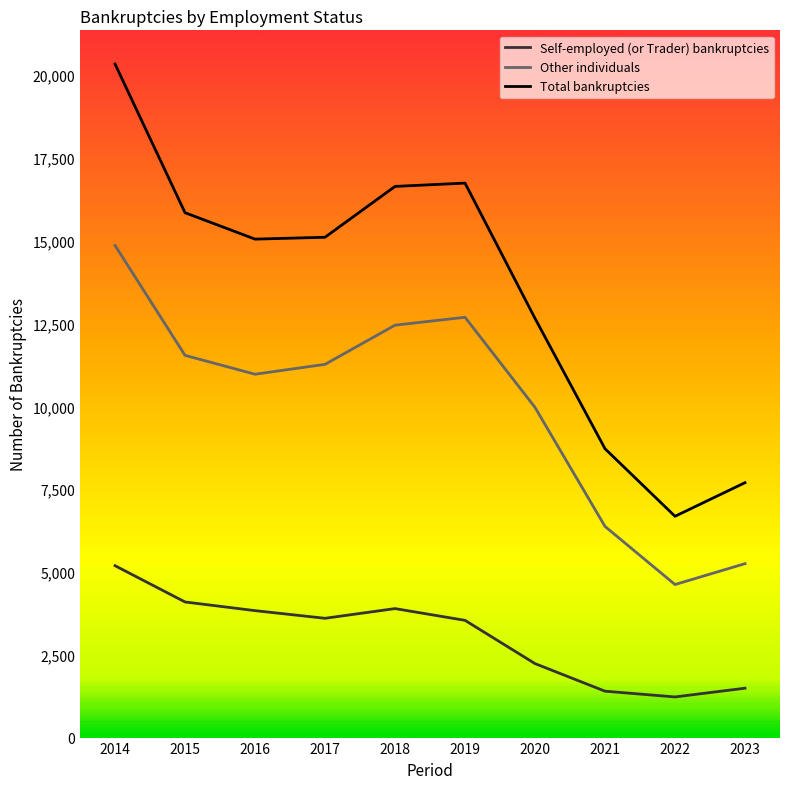

Which series has the largest total across all categories?

Total bankruptcies